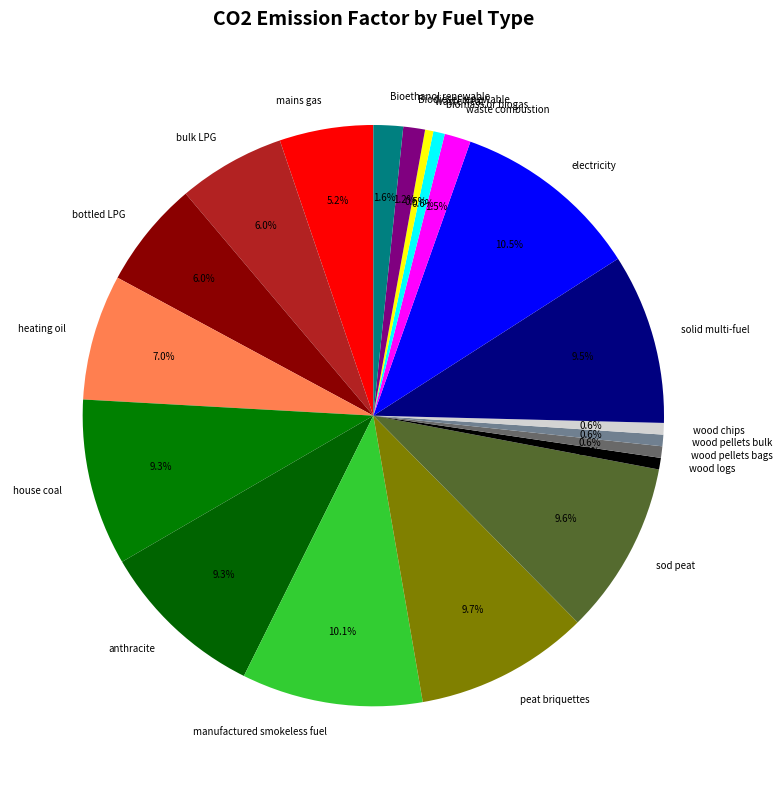

Between electricity and anthracite, which is larger?

electricity